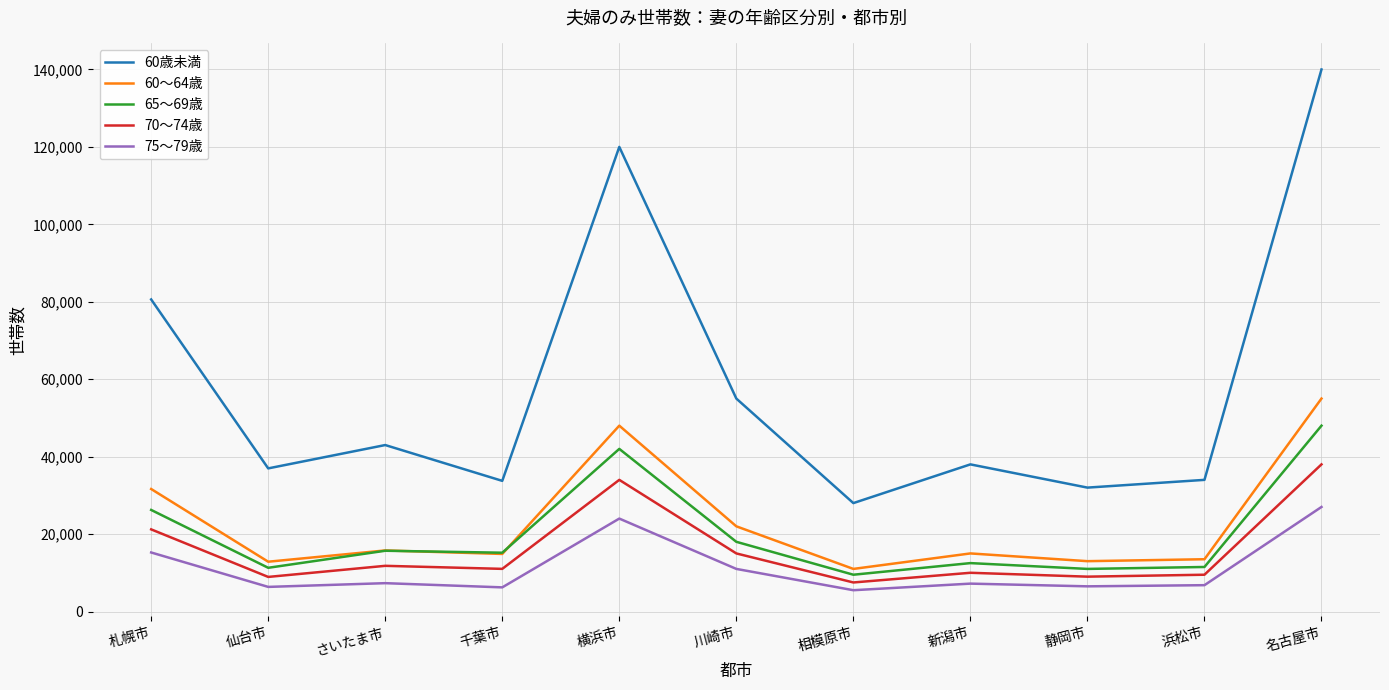

Which series has the largest range (max minus min)?

60歳未満